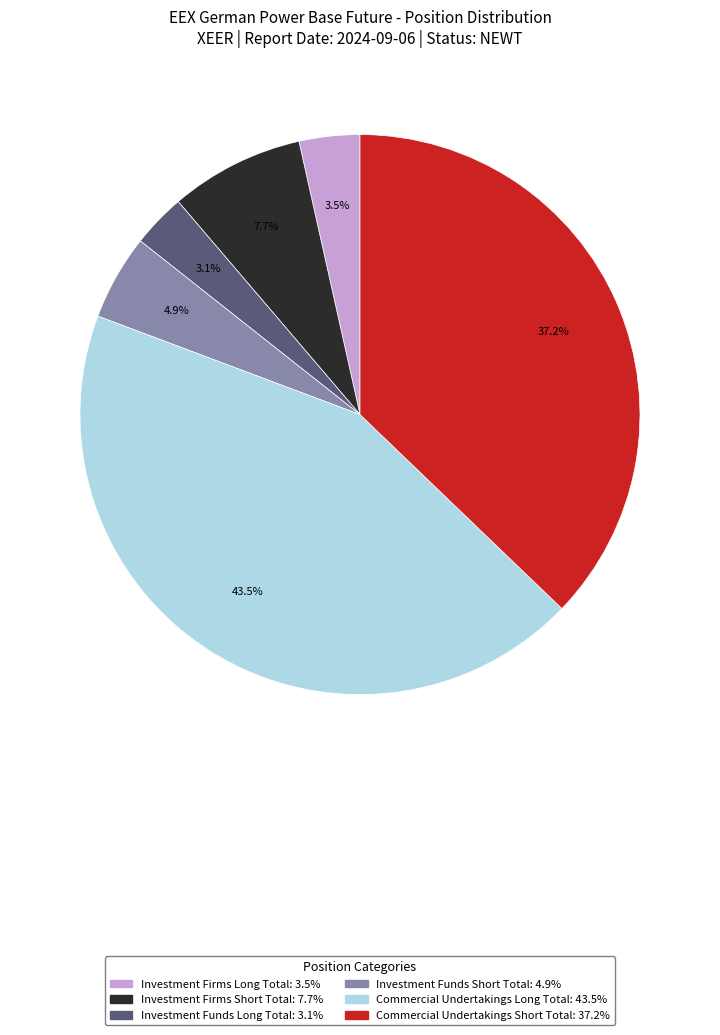

Does Investment Firms Short Total account for over 50% of the chart?

No